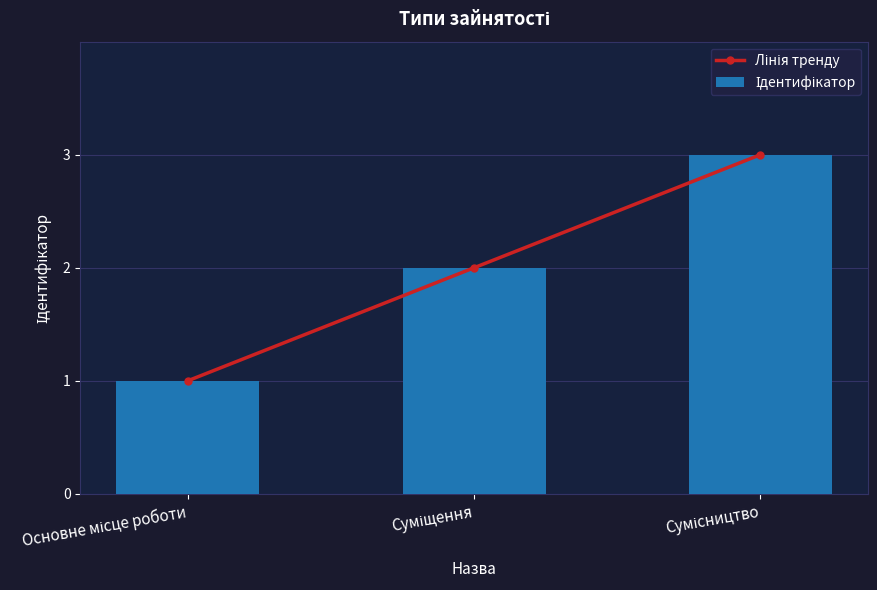

Where does the Лінія тренду series first go above 2?

Сумісництво